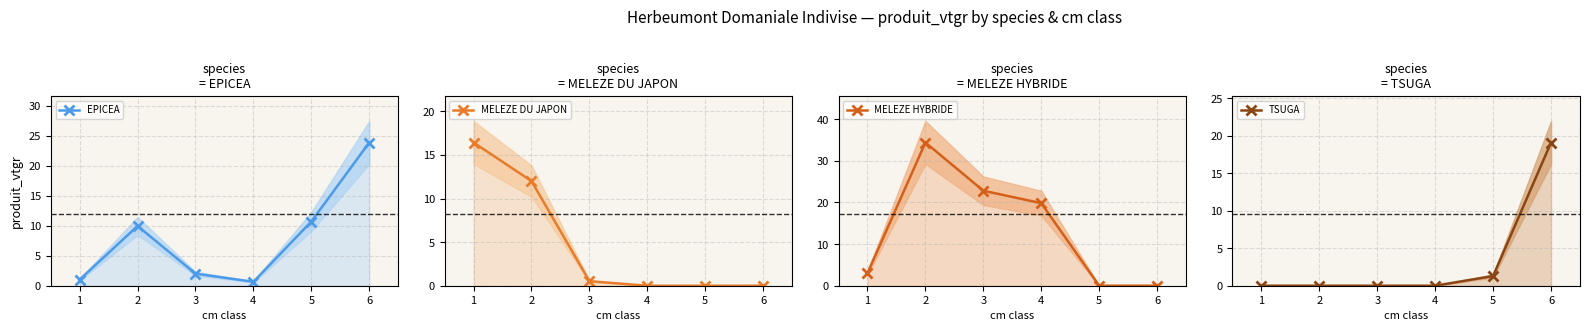

Is the value of EPICEA at 3 greater than the value of TSUGA at 3?

Yes